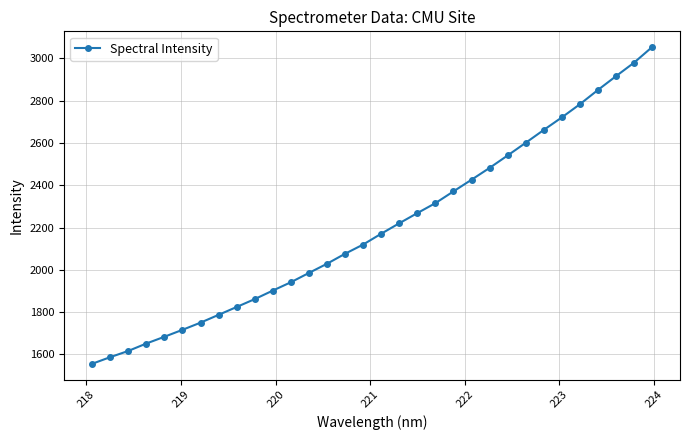

Does the chart display data point markers on the line(s)?

Yes